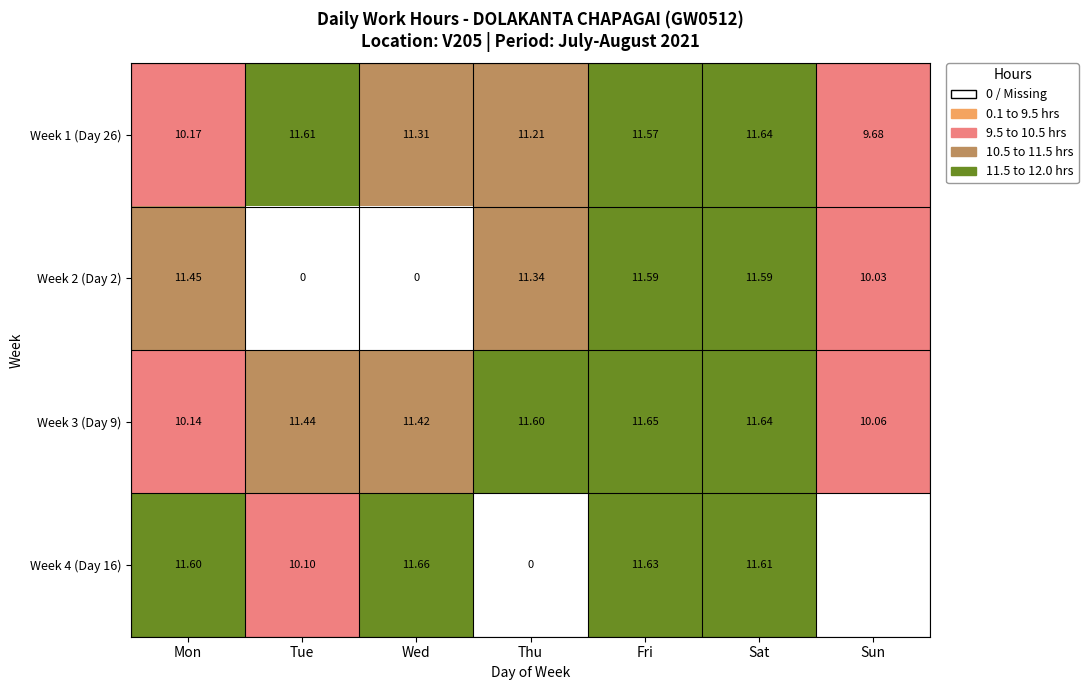

At which category does the chart reach its peak across all series?

Wed